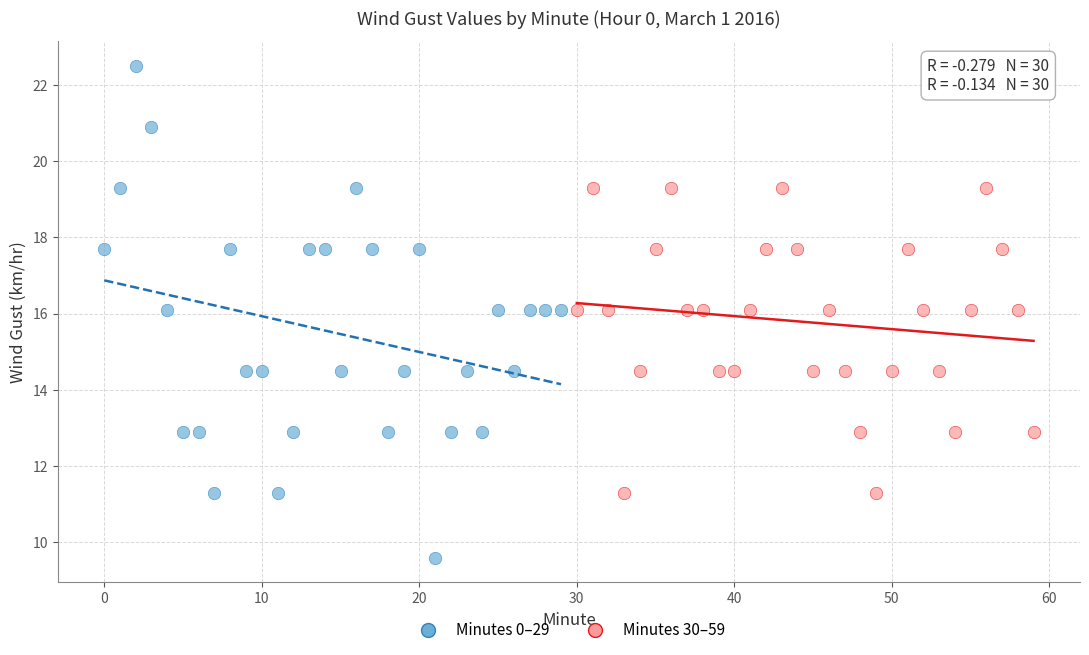

Which series has the largest Y range (max minus min)?

Minutes 0–29